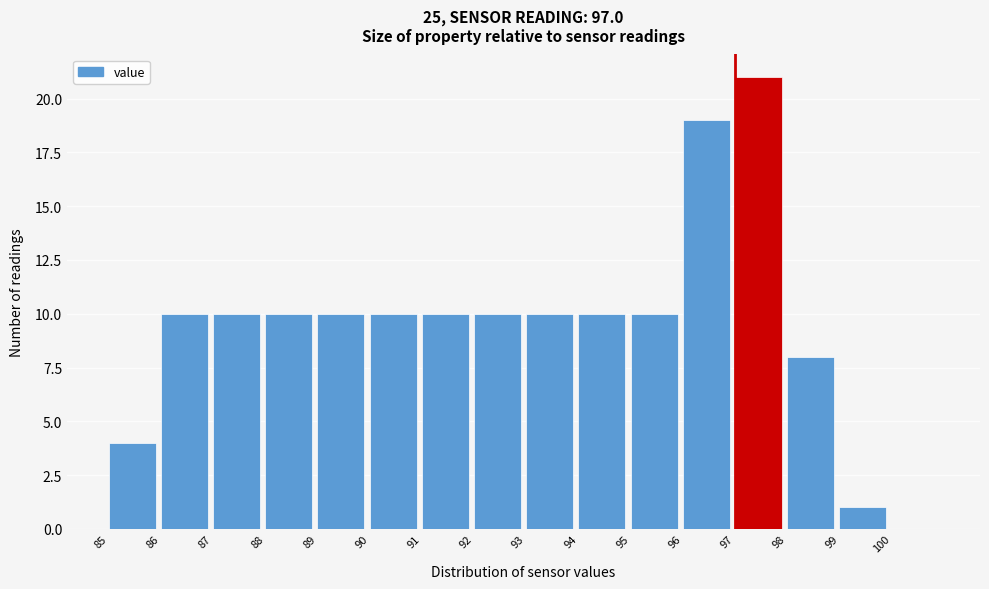

Reading left to right, list every bar in this chart as the range it spans on the x-axis followed by its height. The values are not printed on the chart, so give them approximately, as read against the axis.

85 to 86: 4
86 to 87: 10
87 to 88: 10
88 to 89: 10
89 to 90: 10
90 to 91: 10
91 to 92: 10
92 to 93: 10
93 to 94: 10
94 to 95: 10
95 to 96: 10
96 to 97: 19
97 to 98: 21
98 to 99: 8
99 to 100: 1
100 to 101: 0